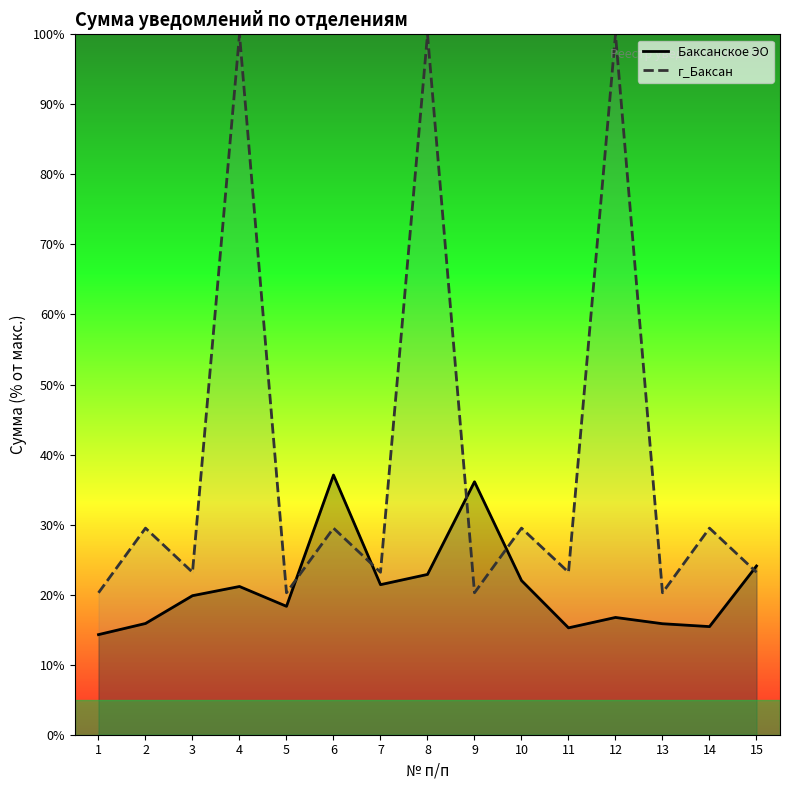

What is the sum of the г_Баксан values at 8 and 6?

129.5